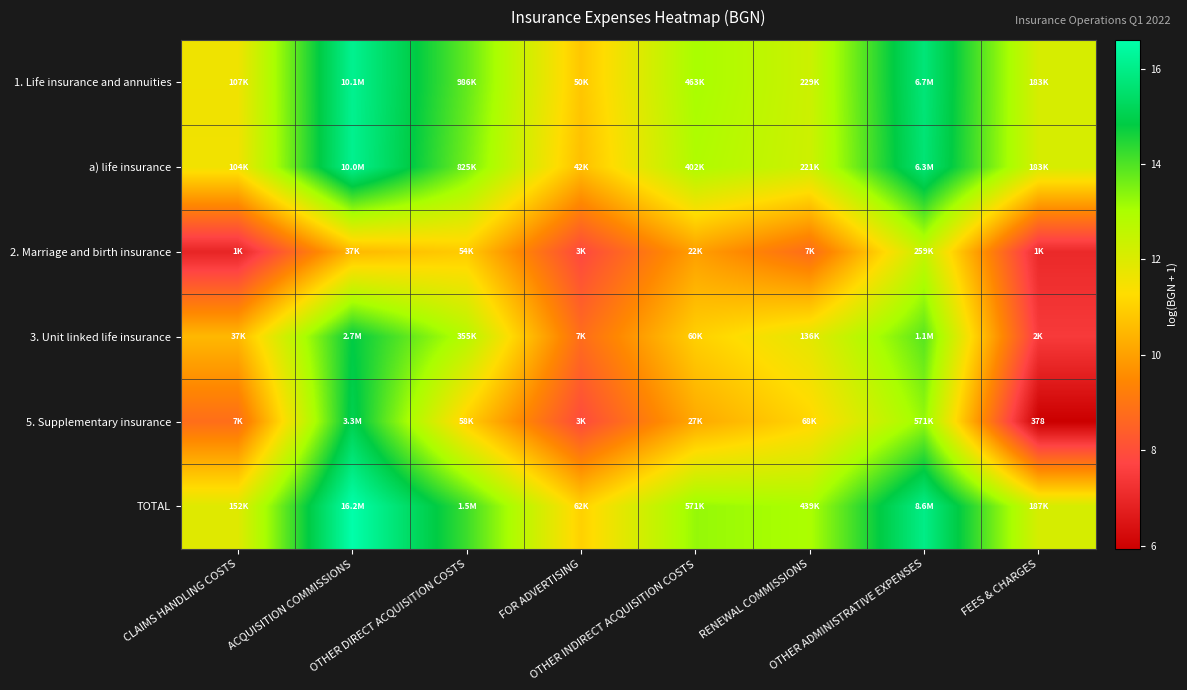

The 1. Life insurance and annuities series shows 27.1 at ACQUISITION COMMISSIONS. True or false?

False